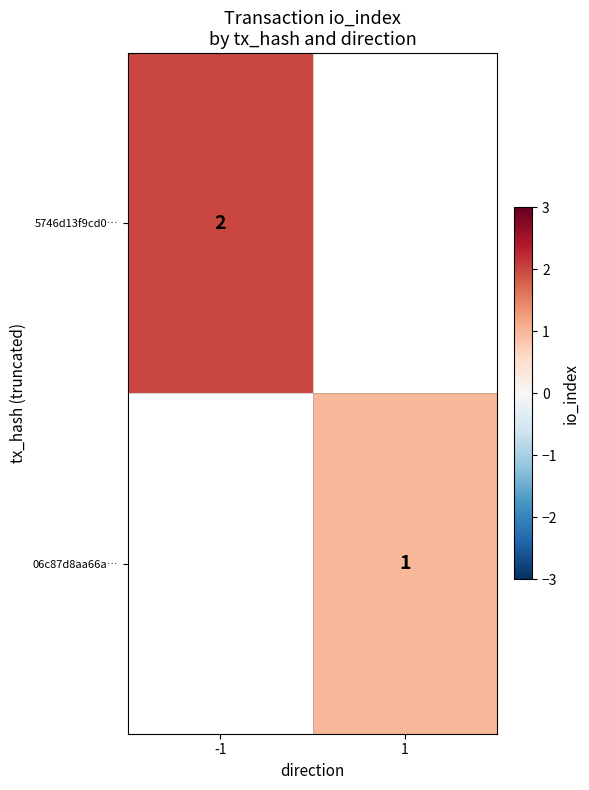

Is it true that 5746d13f9cd0… equals 1.2 at -1?

False